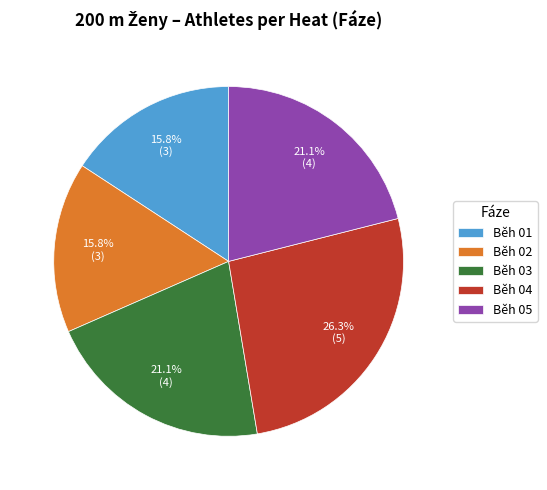

Count the number of slices in the pie.

5